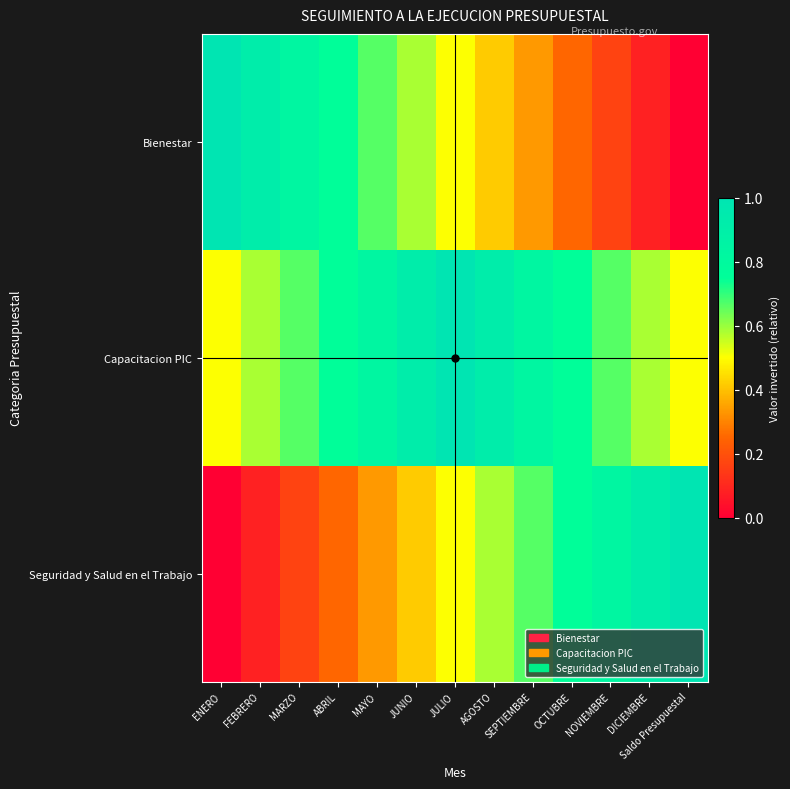

Rank the series at ABRIL from lowest to highest value.

Seguridad y Salud en el Trabajo, Bienestar, Capacitacion PIC